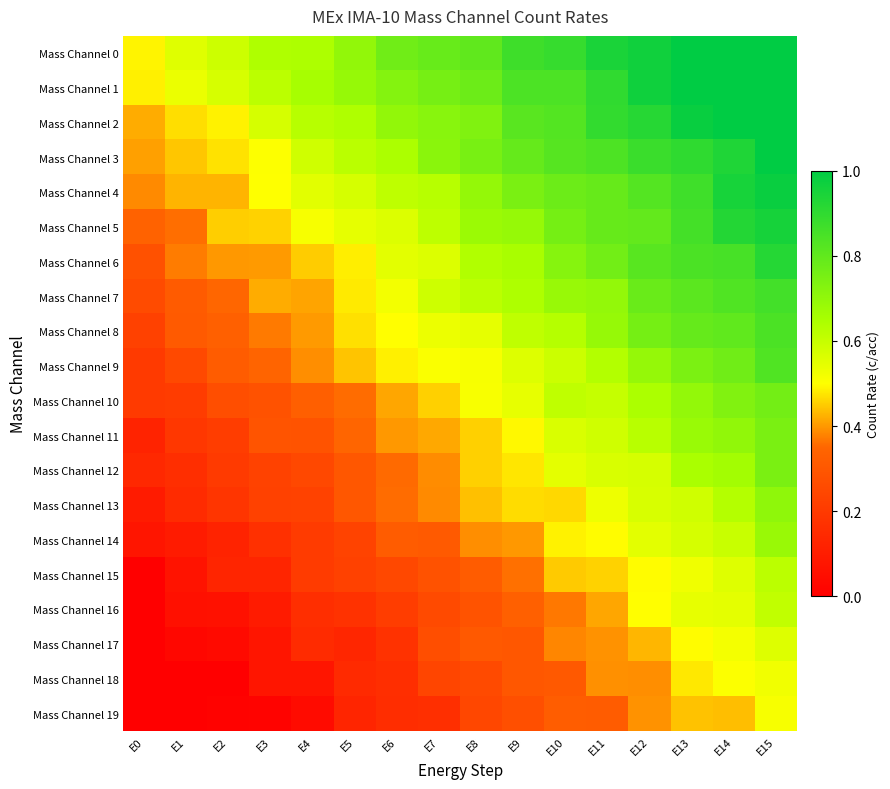

What is the difference between the highest and lowest values at E12?

0.6